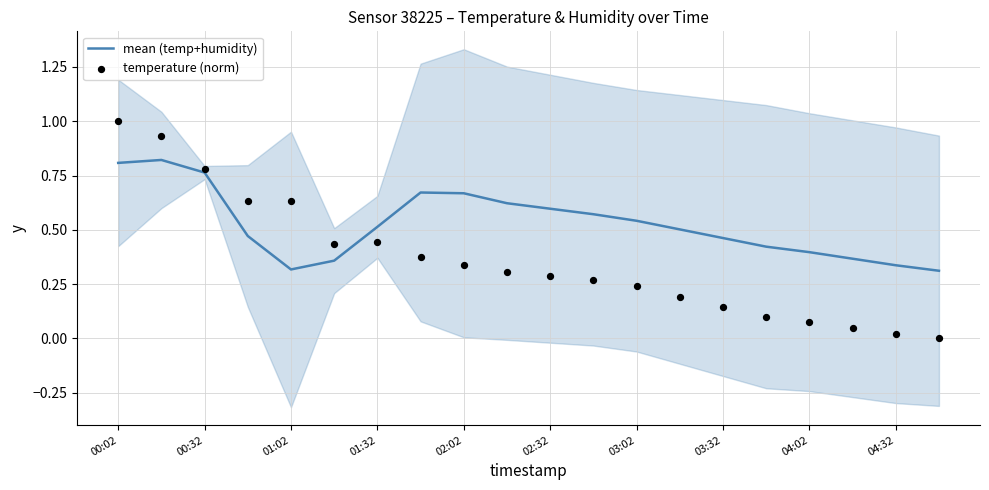

Which series reaches the minimum Y coordinate?

temperature (norm)